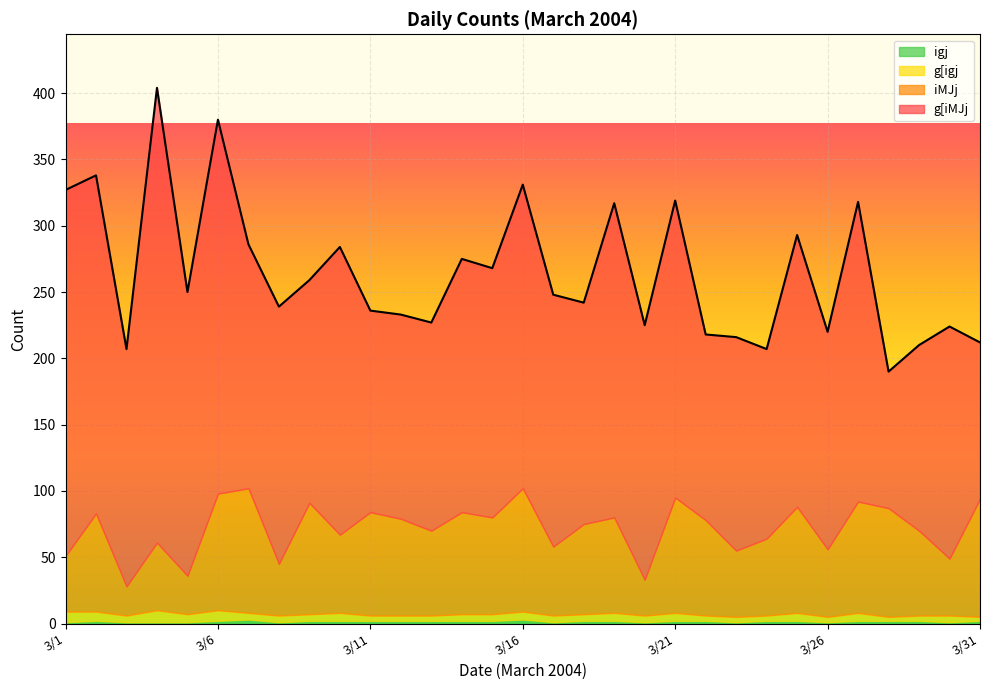

Which series has the largest total across all categories?

g[iMJj